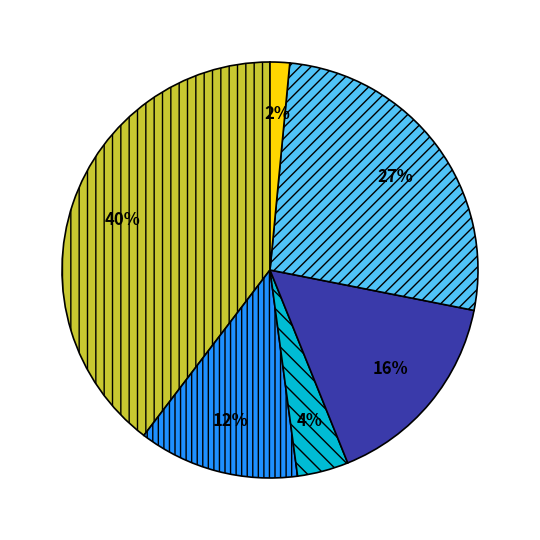

To the nearest percent, what is the average slice percentage?

17%